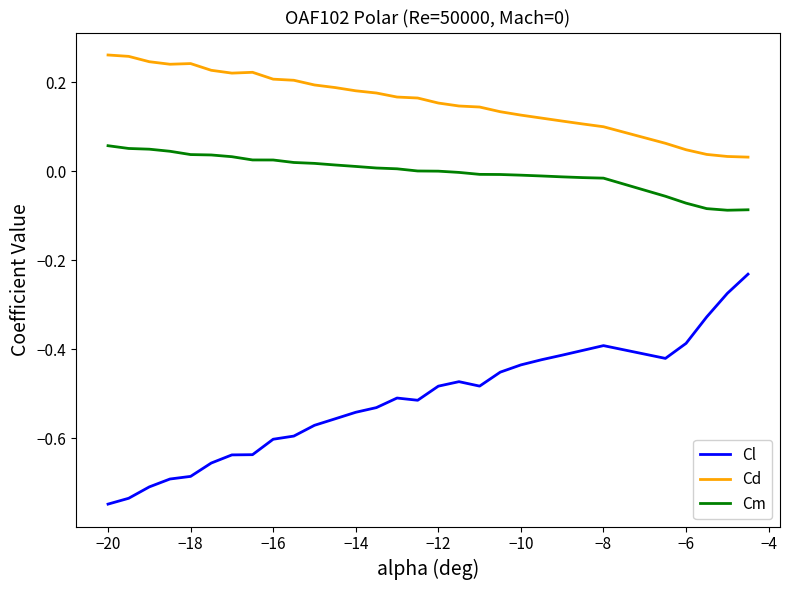

Which series has the largest total across all categories?

Cd